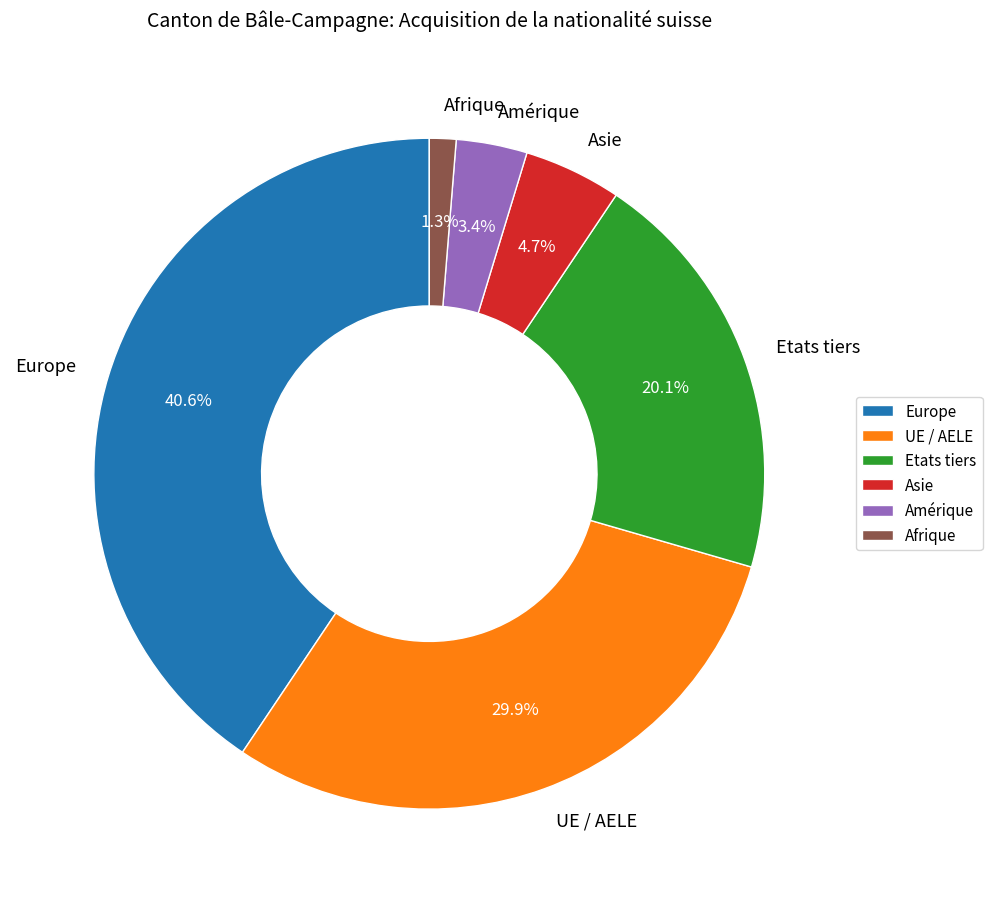

What is the ratio of the value at Afrique to the value at Asie?

0.3